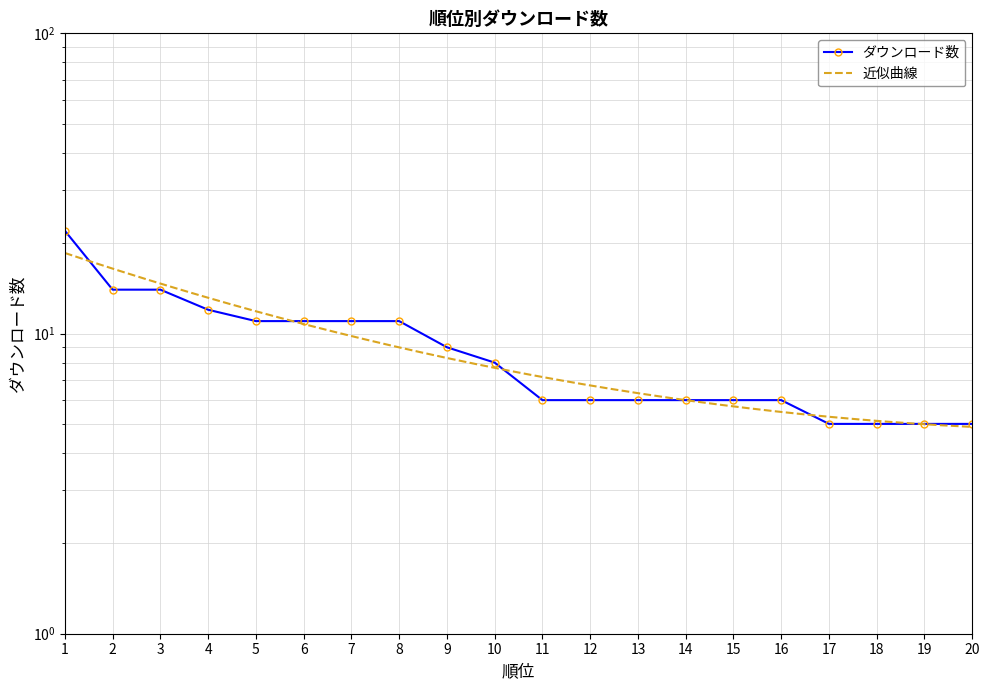

Is this an area chart (filled region under the line)?

No